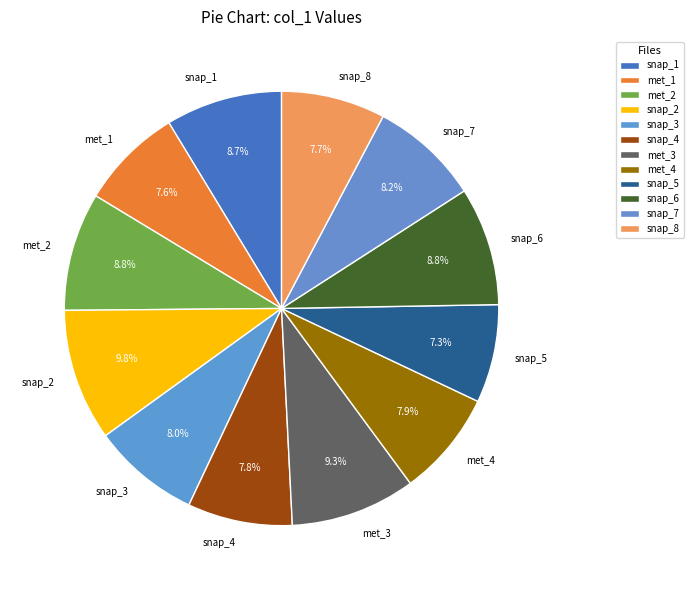

Approximately how many times larger is the value at snap_3 compared to snap_8?

1.0